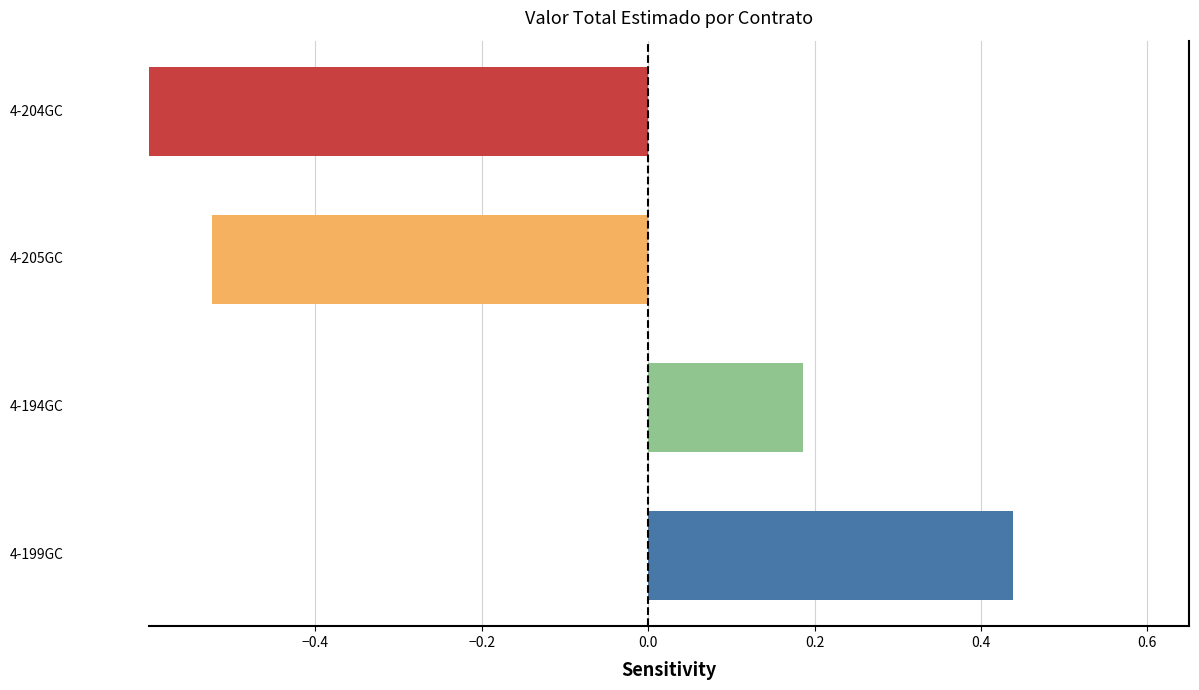

What is the maximum value shown in the chart?

0.4